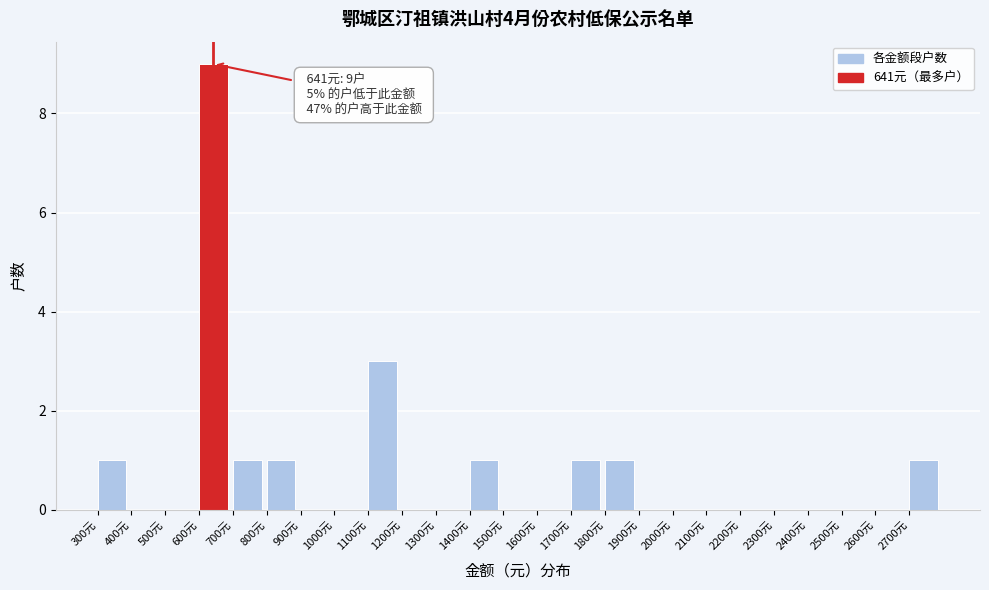

Which range on the x-axis has the tallest bar?

600 to 700